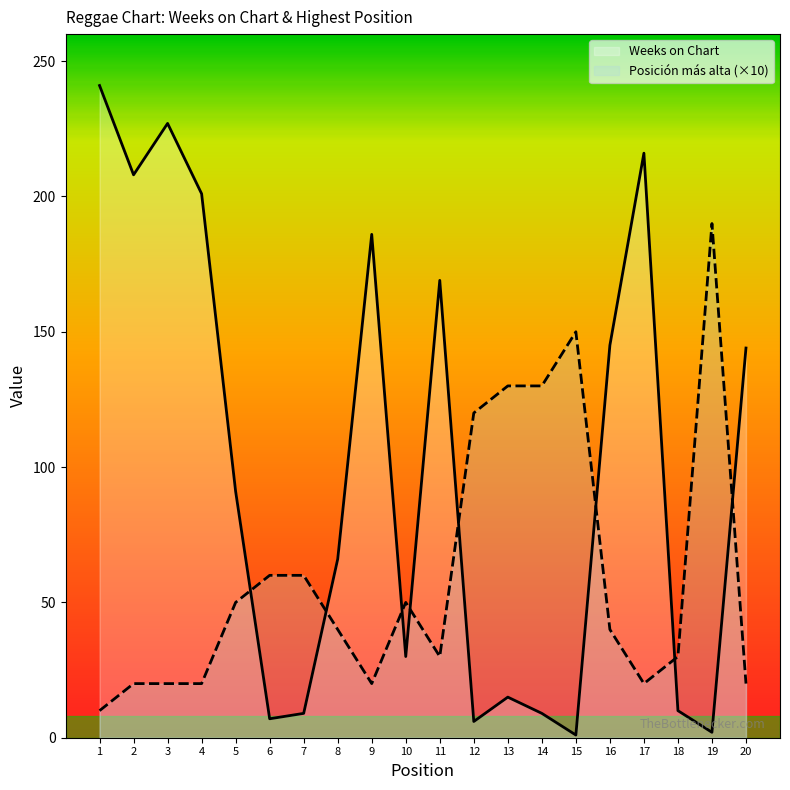

Between 17 and 19, which series saw the biggest shift?

Weeks on Chart